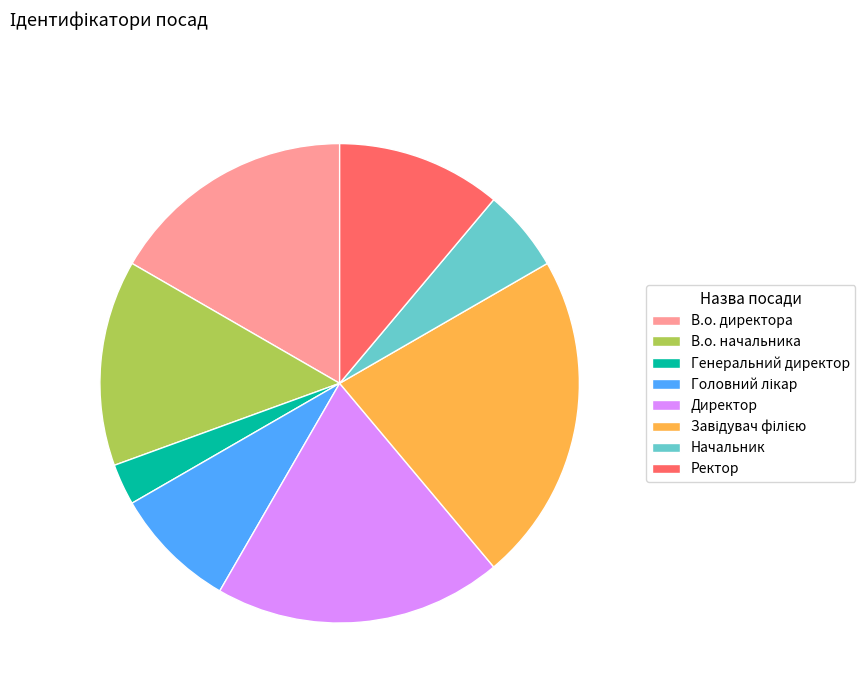

Which slice is the smallest?

Генеральний директор